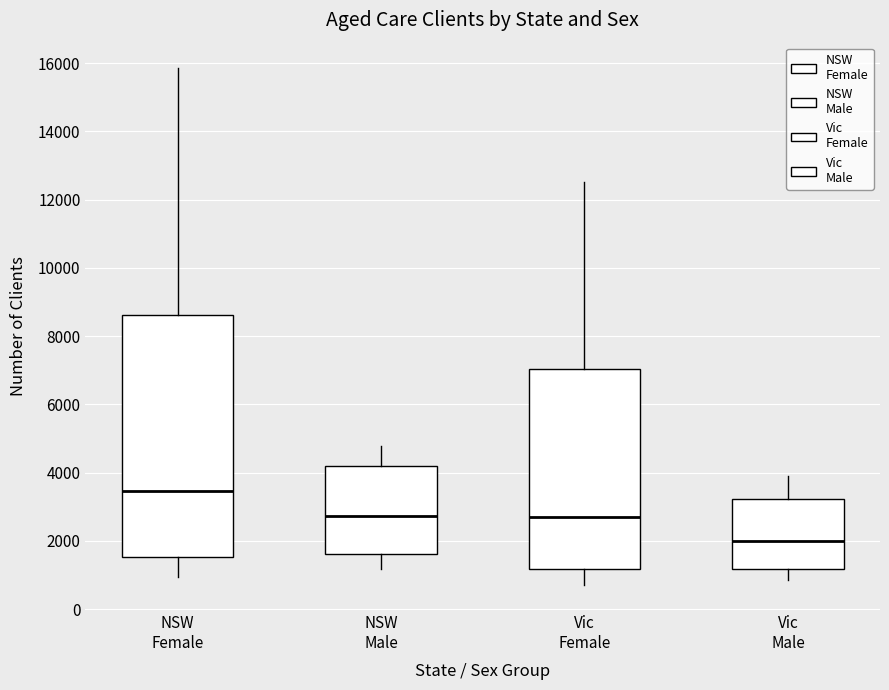

Which box is the tallest, from its lower edge to its upper edge?

NSW Female